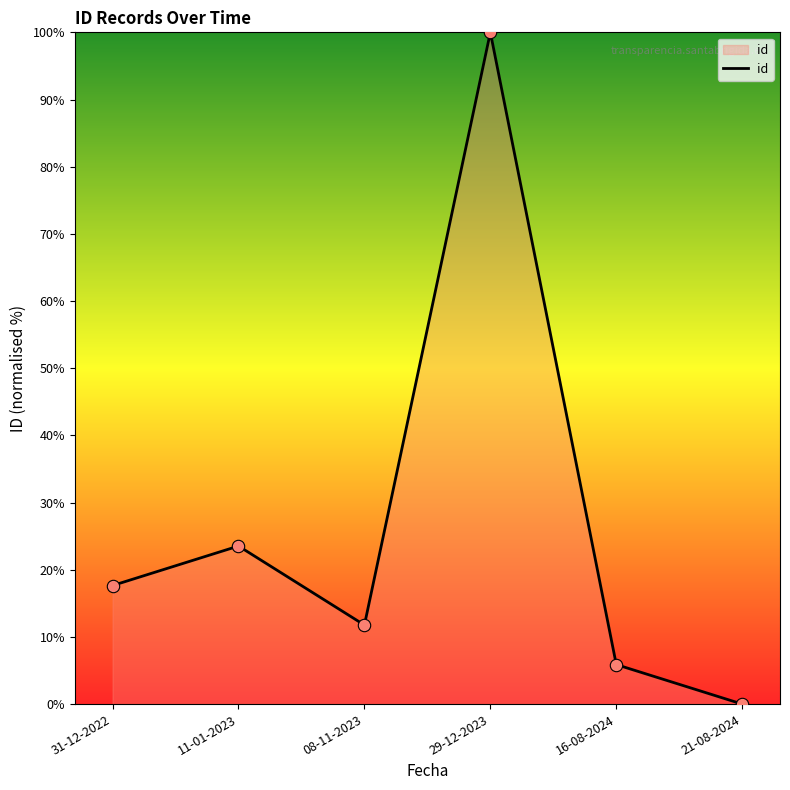

What is the change in value from 31-12-2022 to 29-12-2023?

+82.4